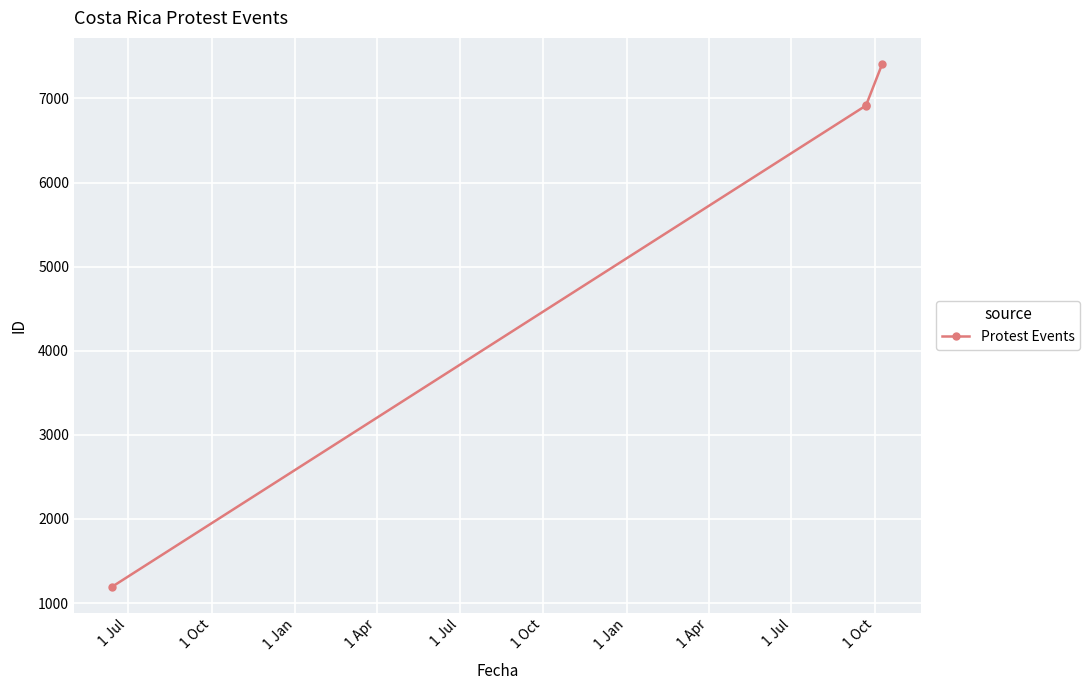

How many values are below 6919?

2